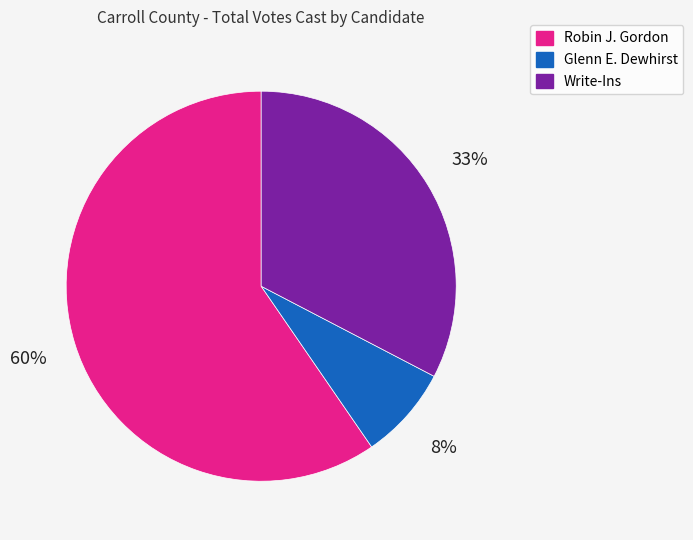

To the nearest percent, what percentage of the pie is Write-Ins?

33%